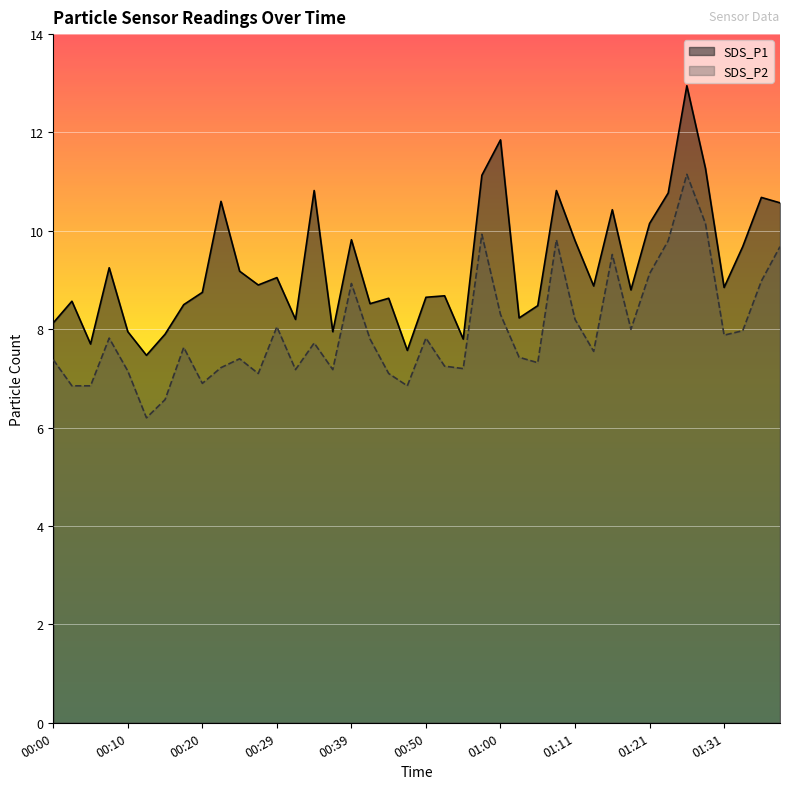

What is the highest value of the SDS_P1 series?

12.9